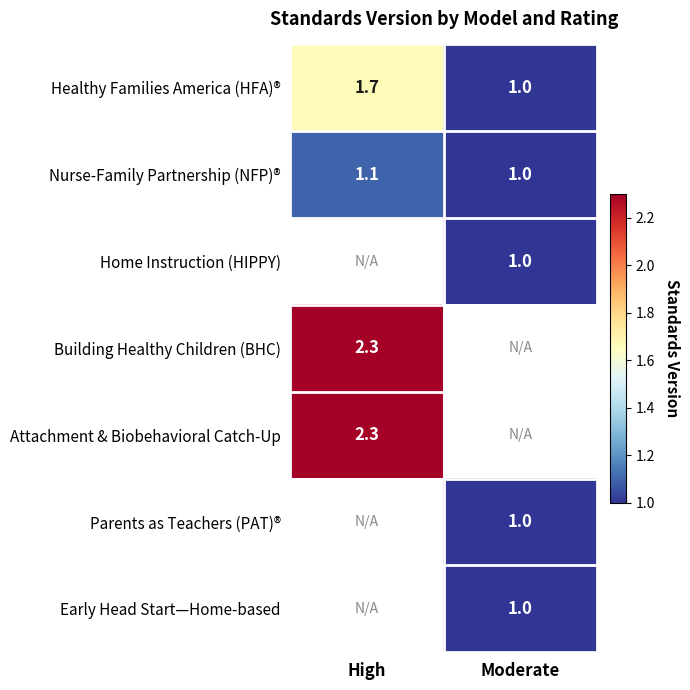

Is the value of Parents as Teachers (PAT)® at Moderate greater than the value of Building Healthy Children (BHC) at High?

No